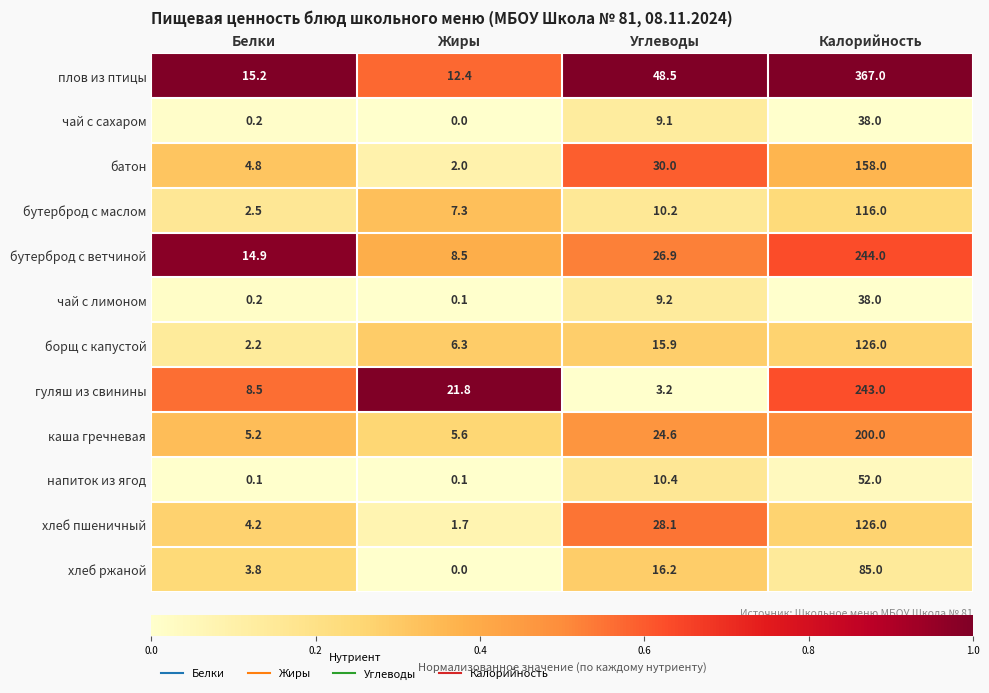

Which category has the lowest value across all series?

Жиры